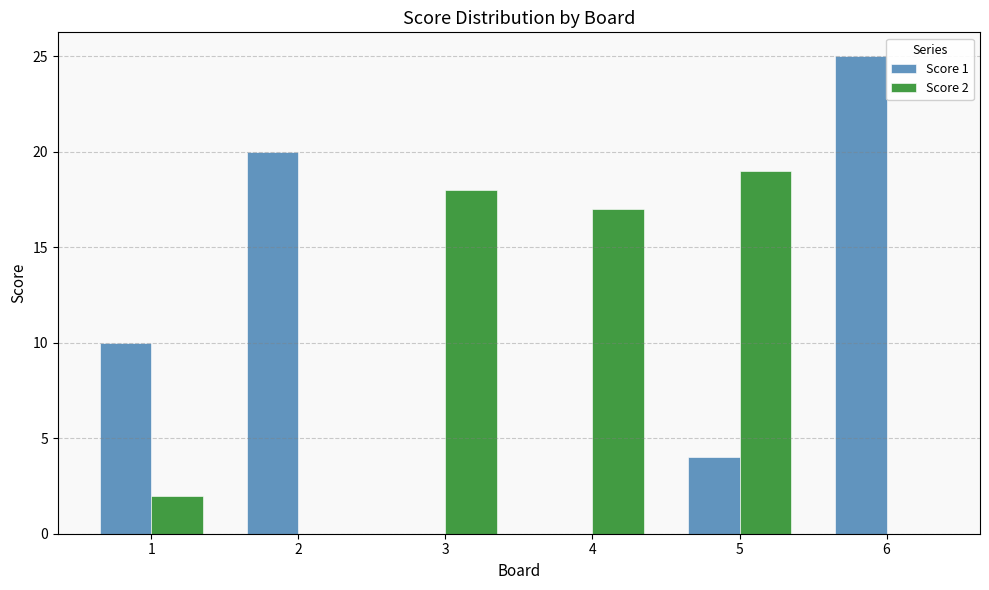

Which series has the widest spread of values?

Score 1